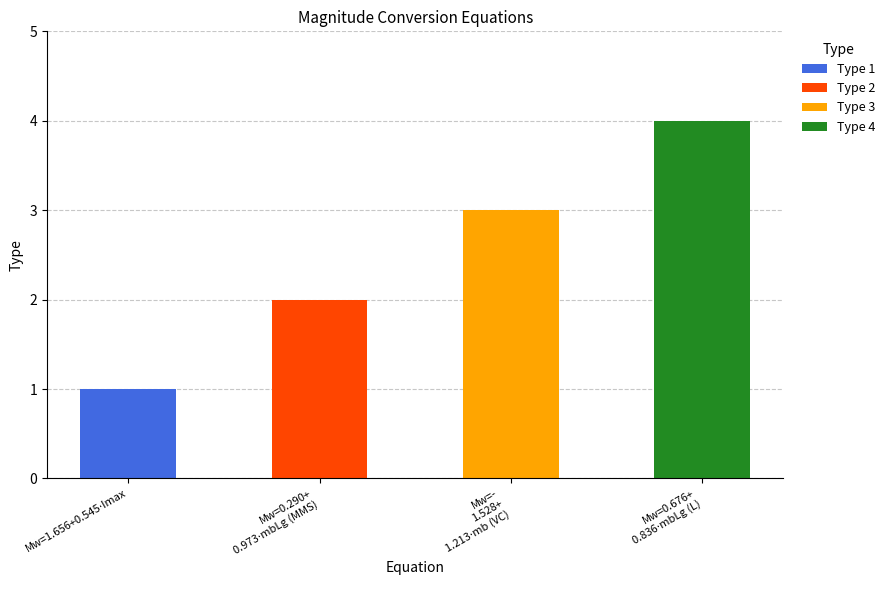

How many data points does each series have?

4